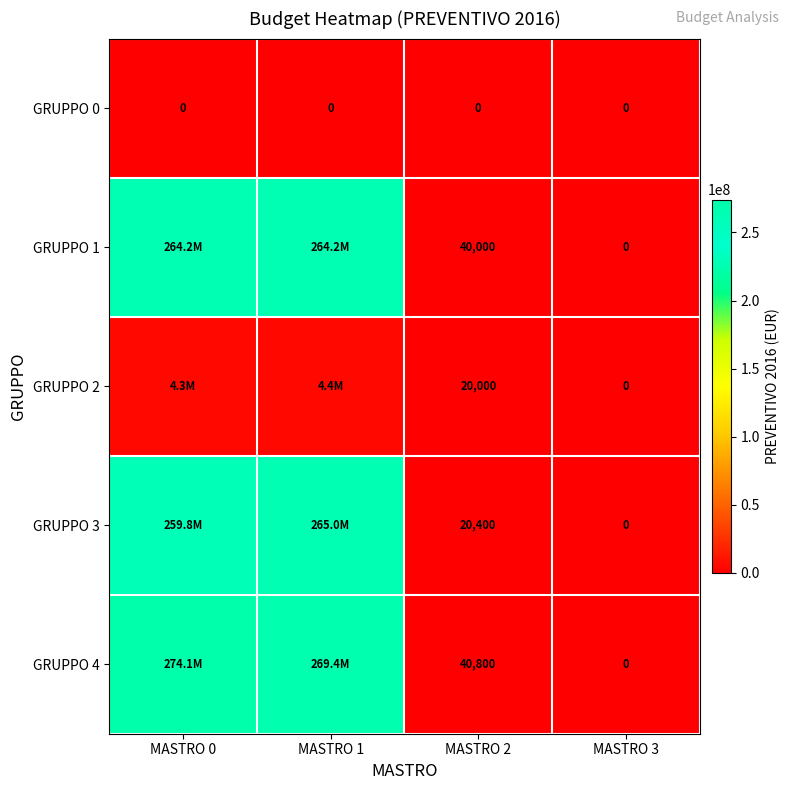

Is it true that GRUPPO 0 equals 0 at MASTRO 3?

True